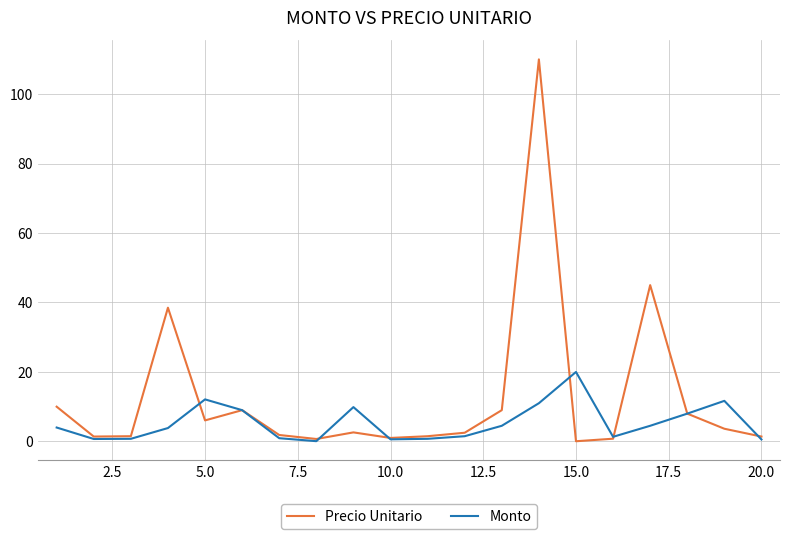

Which series has the widest spread of values?

Precio Unitario